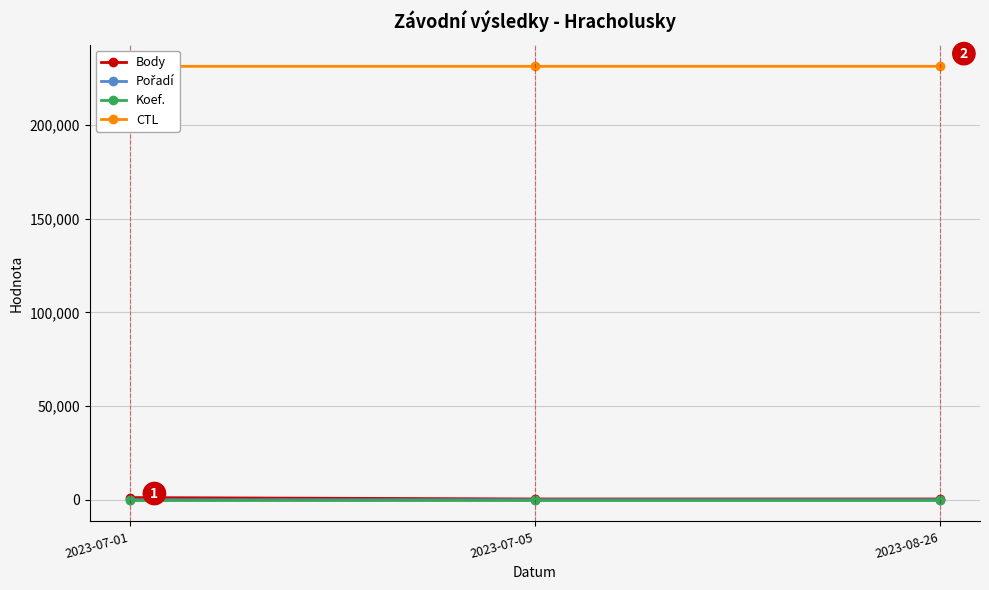

Is it true that Body equals 1156 at 2023-07-01?

True